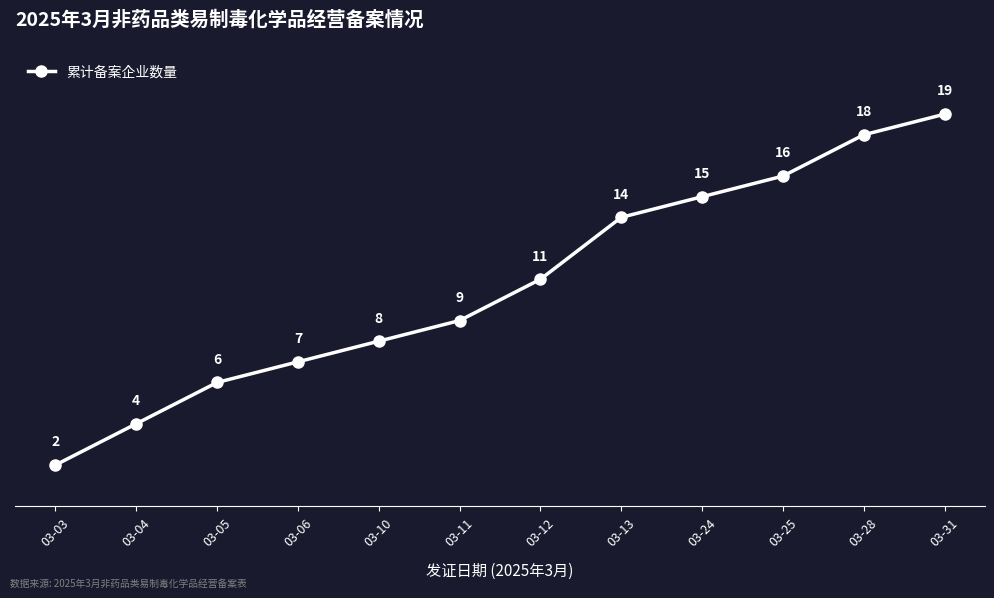

How many distinct data groups are displayed?

1